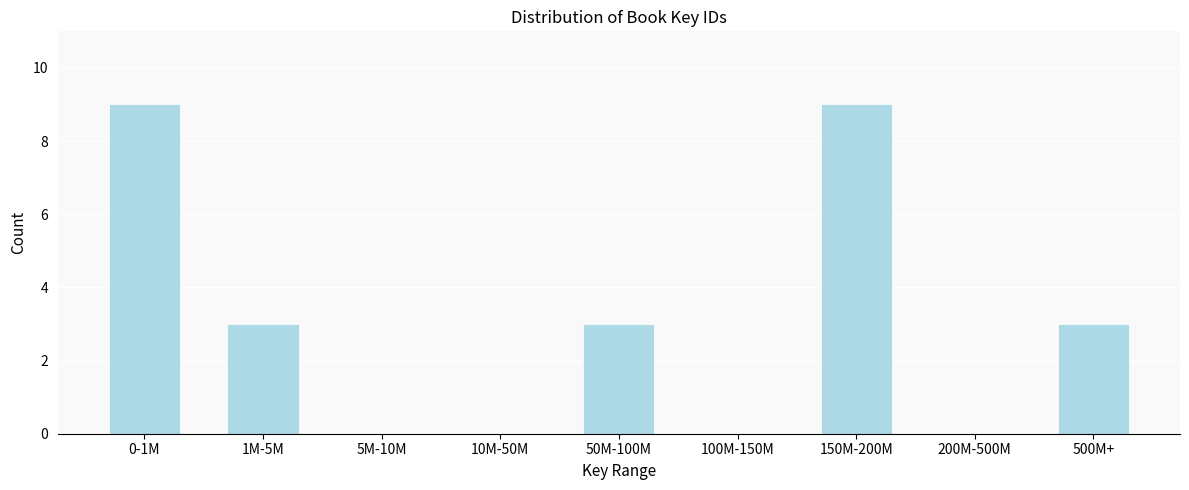

Reading right to left, list all the values displayed in this chart.

500M+=3	200M-500M=0	150M-200M=9	100M-150M=0	50M-100M=3	10M-50M=0	5M-10M=0	1M-5M=3	0-1M=9